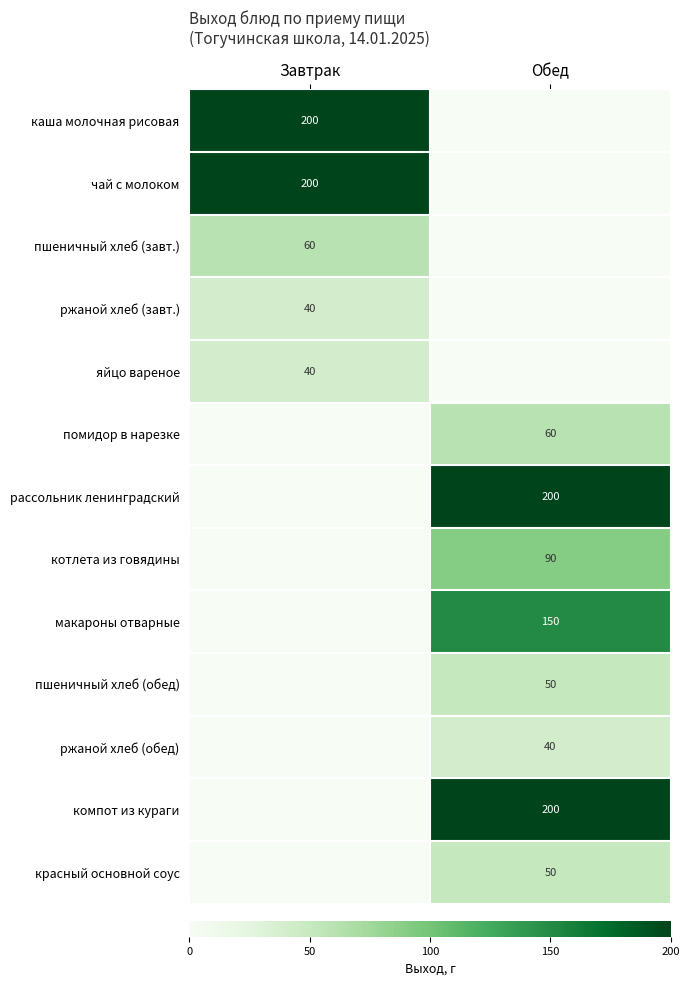

Which label corresponds to the smallest value in the chart?

Обед